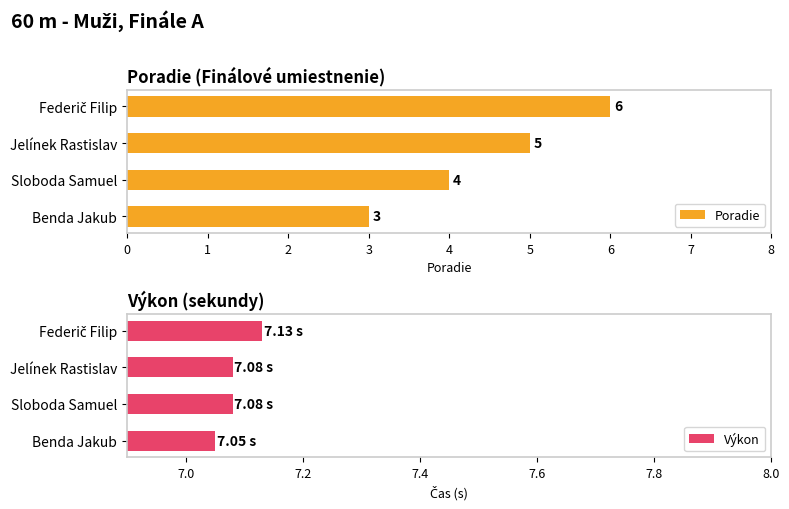

What is the sum of the Poradie values at Benda Jakub and Jelínek Rastislav?

8